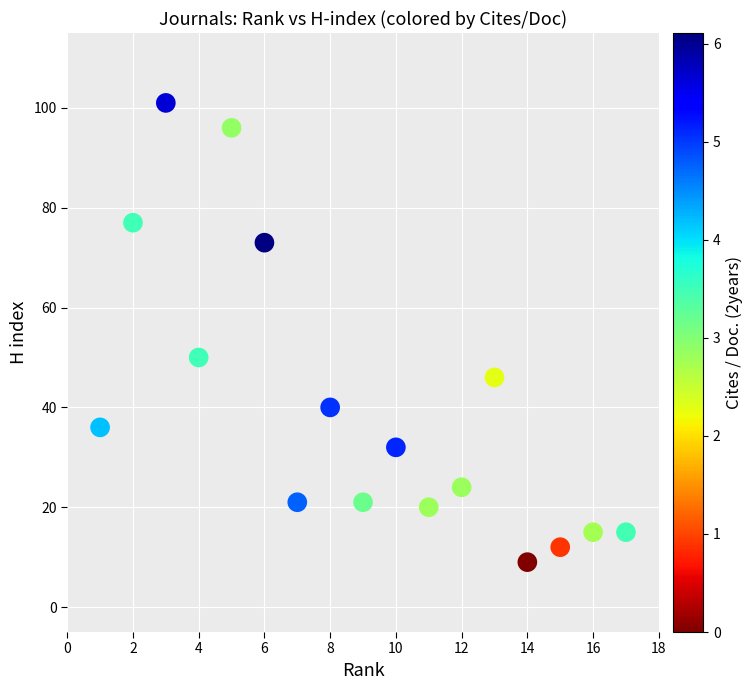

What Y value in the scatter plot is closest to 55?

50